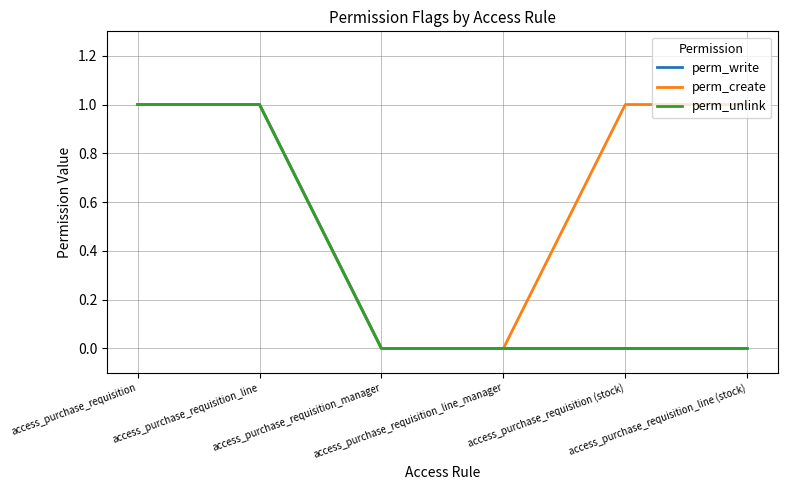

True or false: perm_unlink and perm_write intersect in this chart.

False